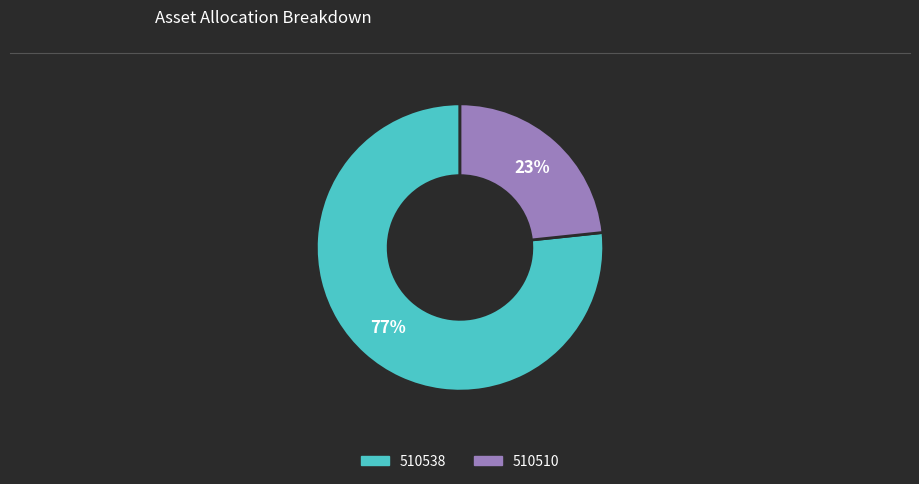

Is 510538 the majority of the pie?

Yes